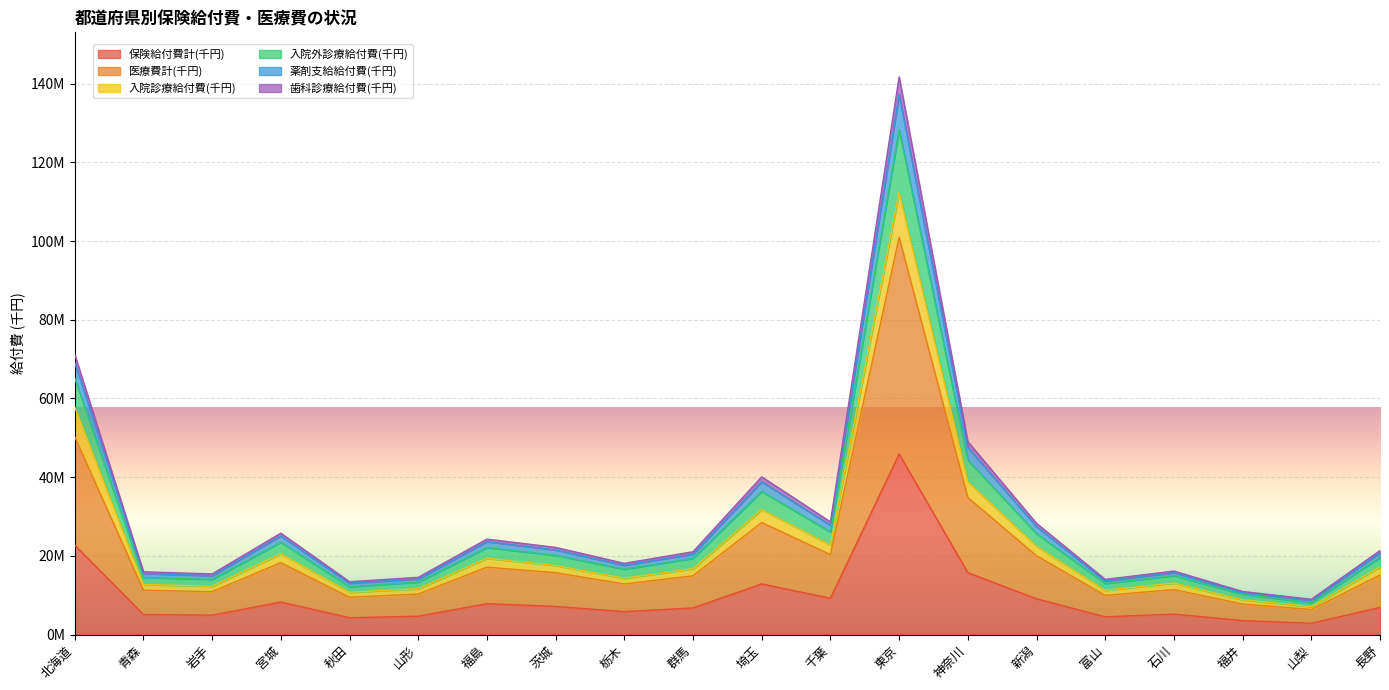

How many data points in 薬剤支給給付費(千円) are less than 20774428?

10